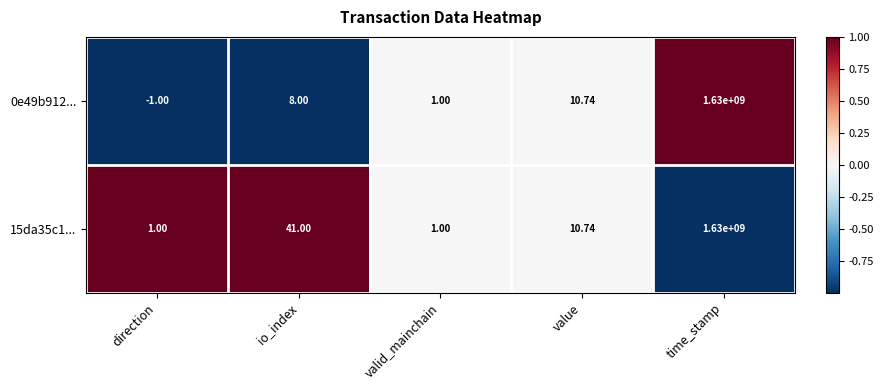

Which series has the widest spread of values?

0e49b912...